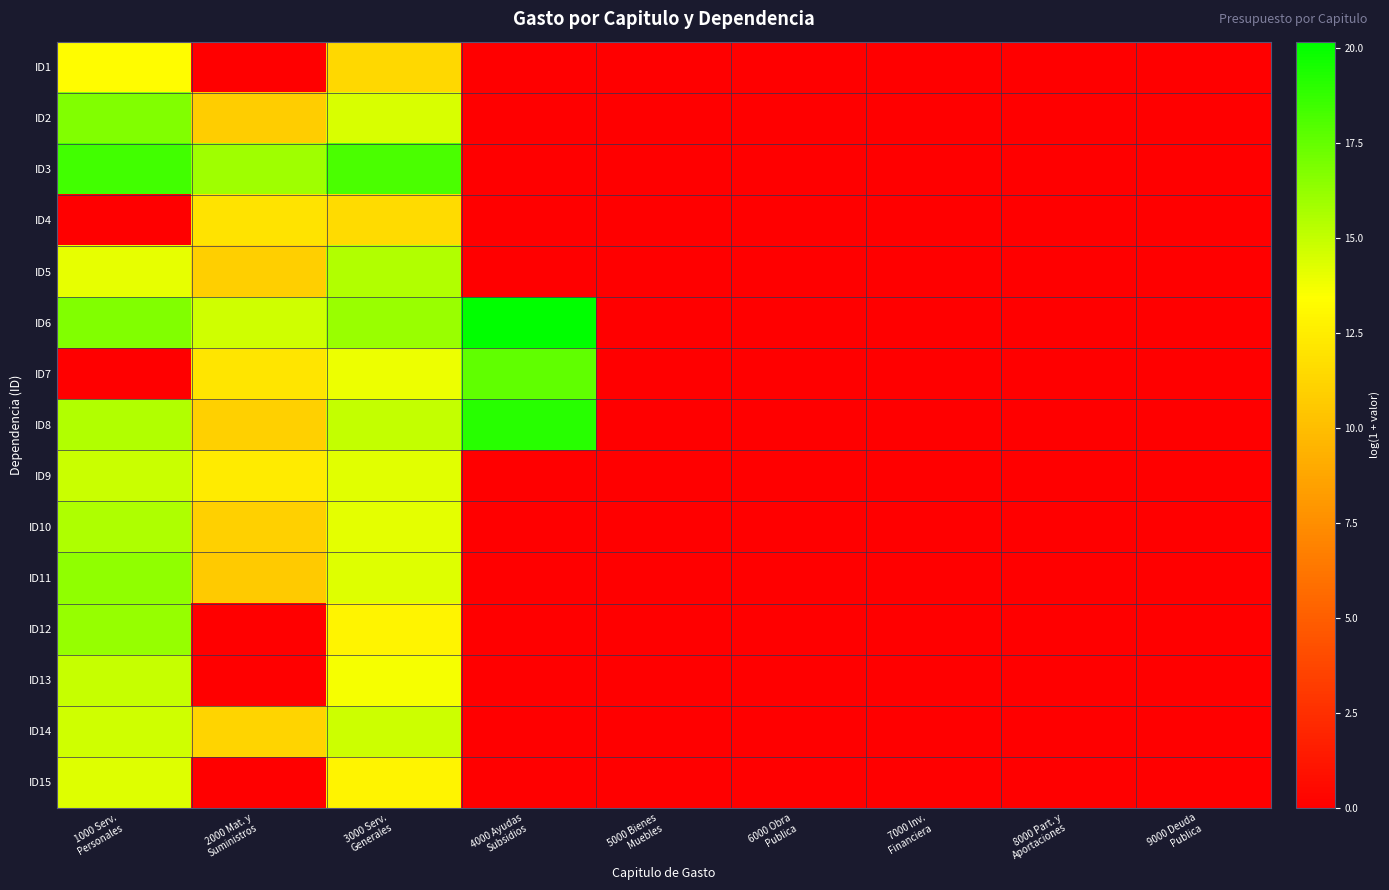

How many series are shown in this chart?

15